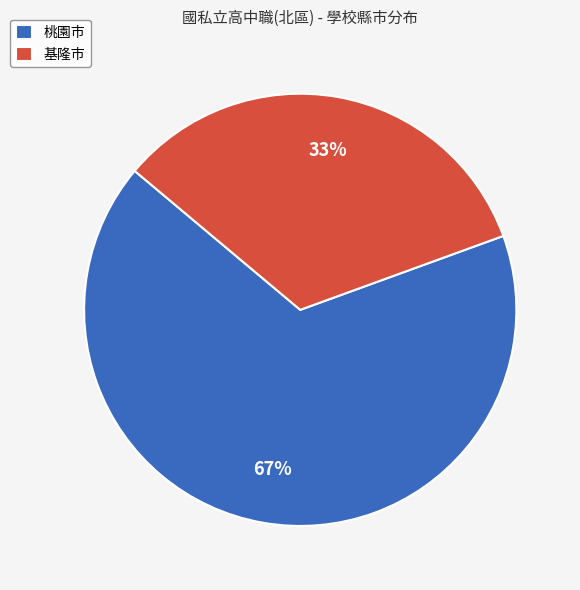

Does any single category account for the majority?

Yes